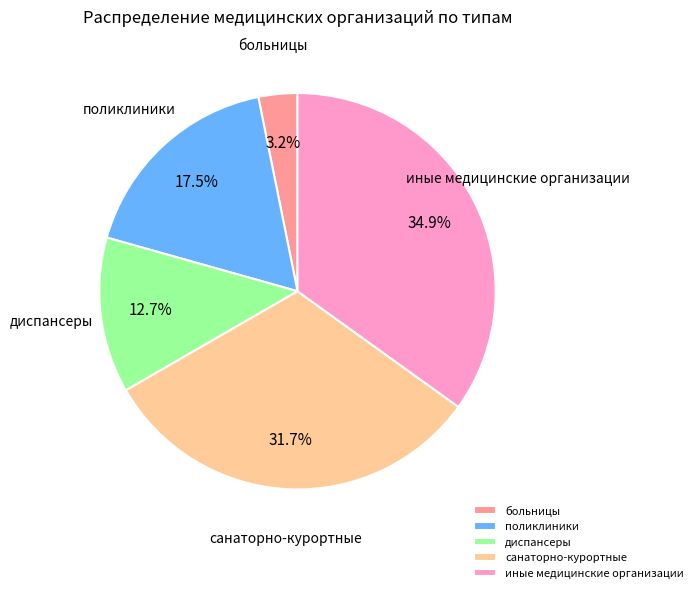

To the nearest percent, what percentage of the pie is диспансеры?

13%